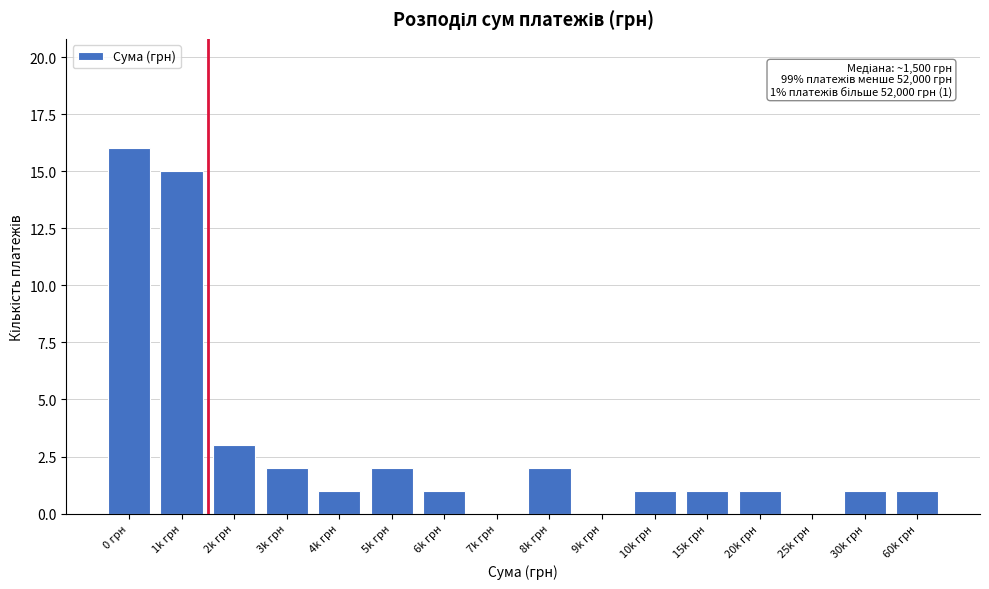

Reading left to right, transcribe all the data shown in this chart.

0 грн=16	1k грн=15	2k грн=3	3k грн=2	4k грн=1	5k грн=2	6k грн=1	7k грн=0	8k грн=2	9k грн=0	10k грн=1	15k грн=1	20k грн=1	25k грн=0	30k грн=1	60k грн=1